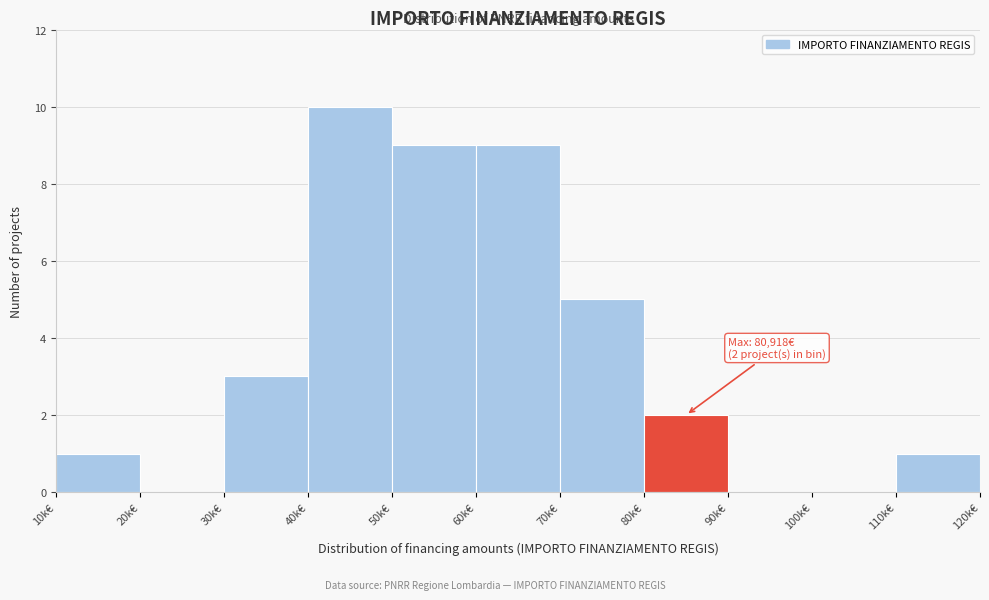

Reading right to left, what are all the values shown in this chart?

110k€=1	100k€=0	90k€=0	80k€=2	70k€=5	60k€=9	50k€=9	40k€=10	30k€=3	20k€=0	10k€=1